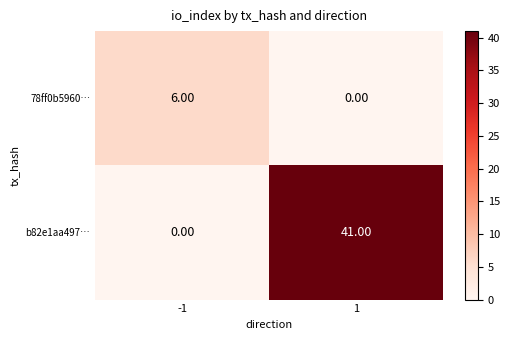

At 1, list the series in order from largest to smallest.

b82e1aa497…, 78ff0b5960…